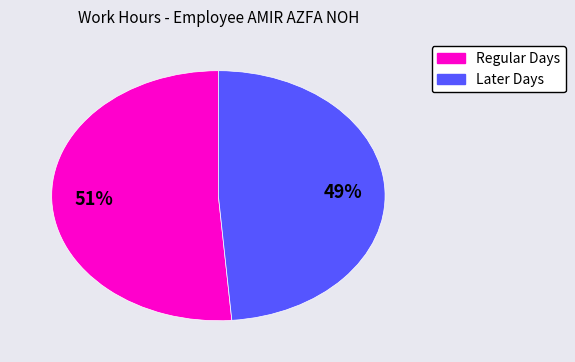

Does any single category account for the majority?

Yes